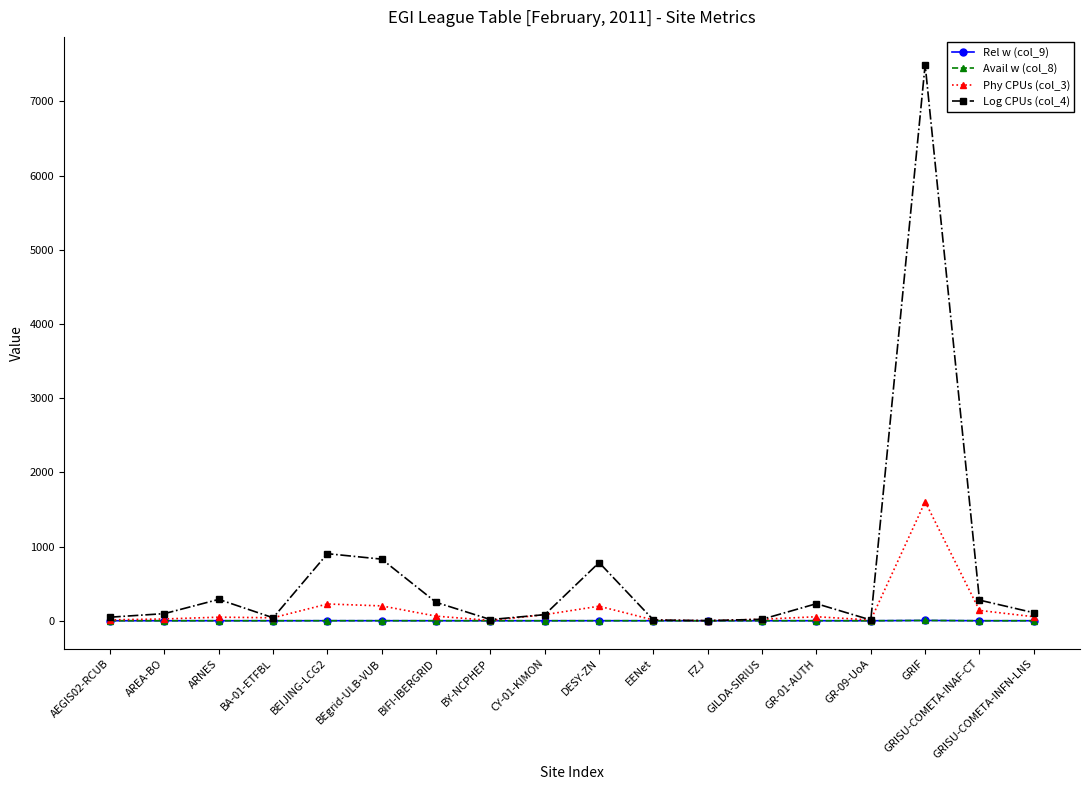

How many interior local valleys does the Avail w (col_8) series have?

4